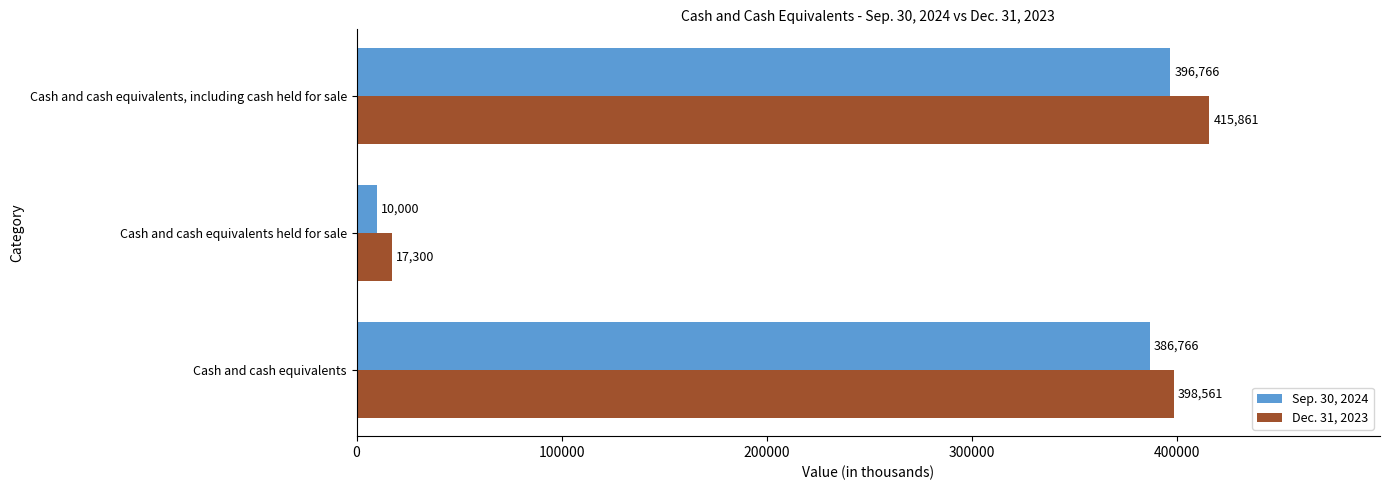

The value of Dec. 31, 2023 at Cash and cash equivalents is 398561. True or false?

True